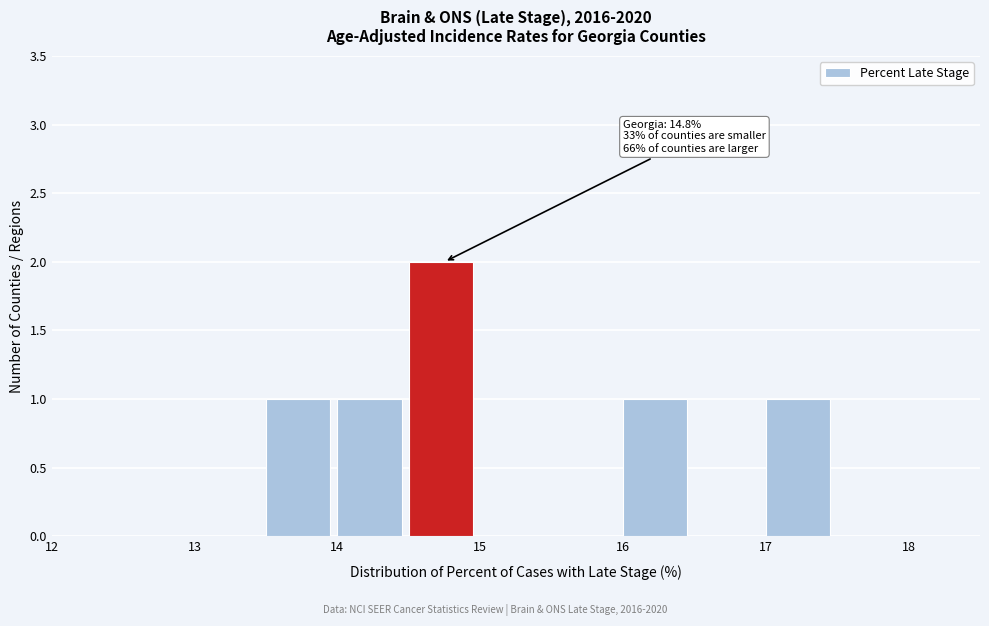

Over which range of the x-axis is the bar tallest?

14.5 to 15.0